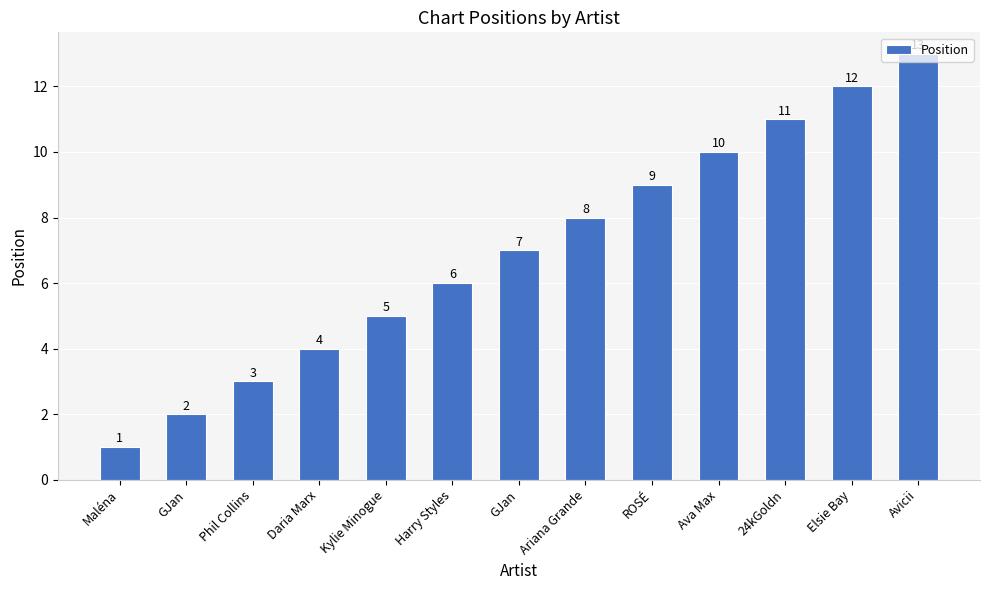

Reading left to right, list all the values displayed in this chart.

1	2	3	4	5	6	7	8	9	10	11	12	13